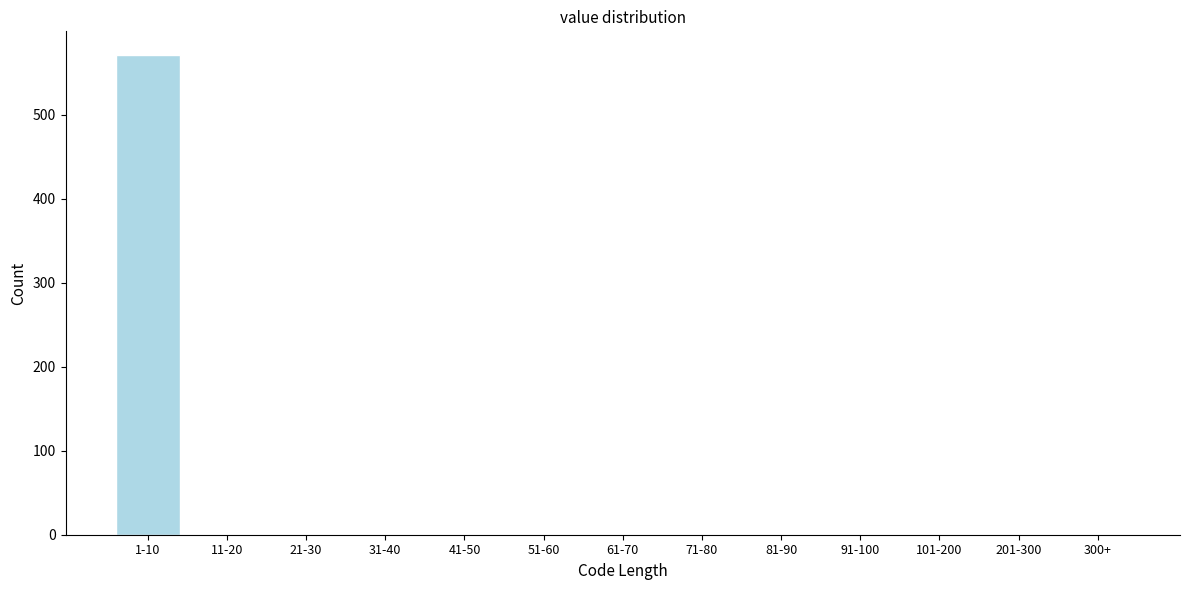

Reading left to right, list all the values displayed in this chart.

1-10=571	11-20=0	21-30=0	31-40=0	41-50=0	51-60=0	61-70=0	71-80=0	81-90=0	91-100=0	101-200=0	201-300=0	300+=0